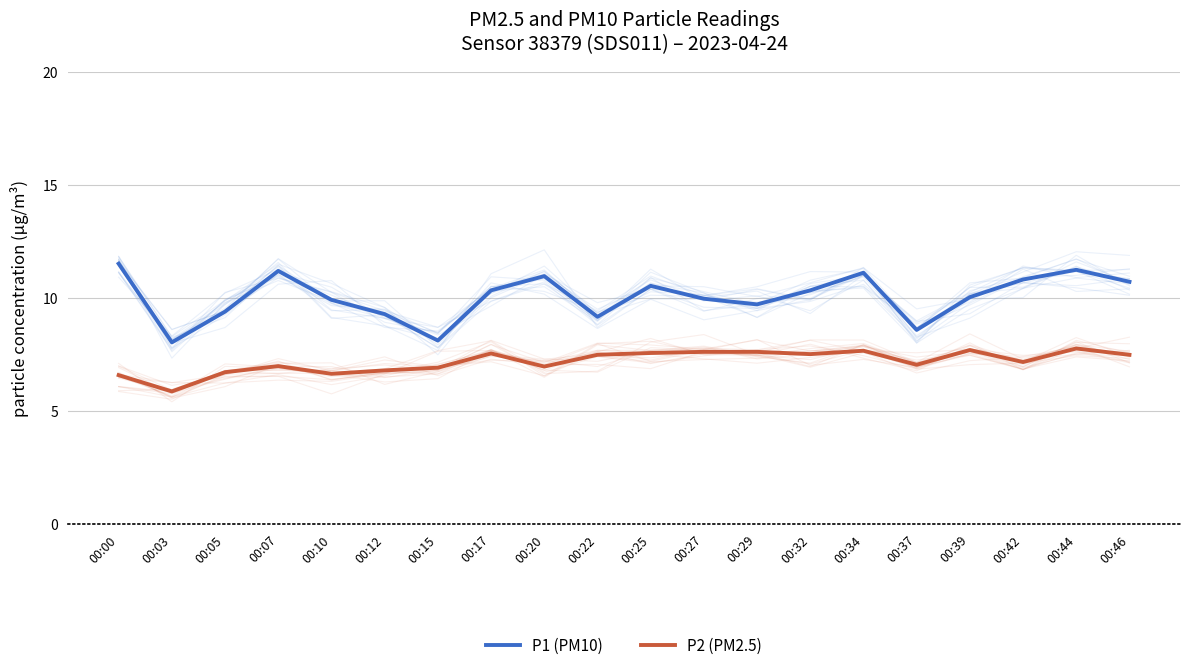

How many data points in P1 (PM10) are above 10?

11